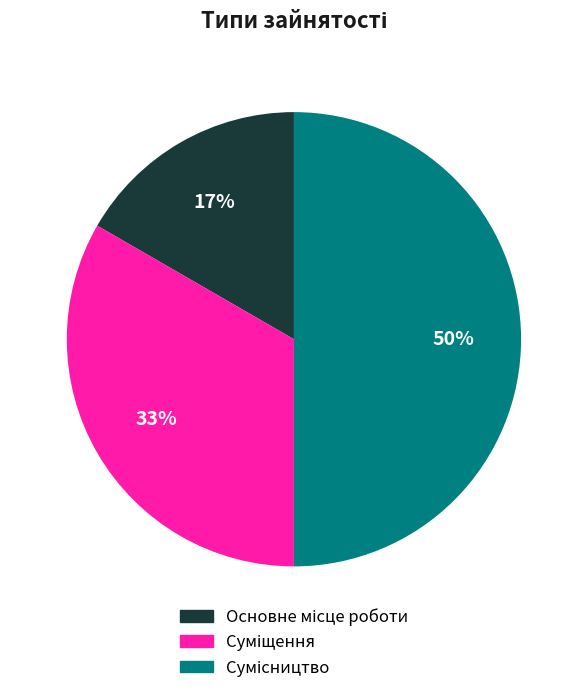

To the nearest percent, what is the average slice percentage?

33%